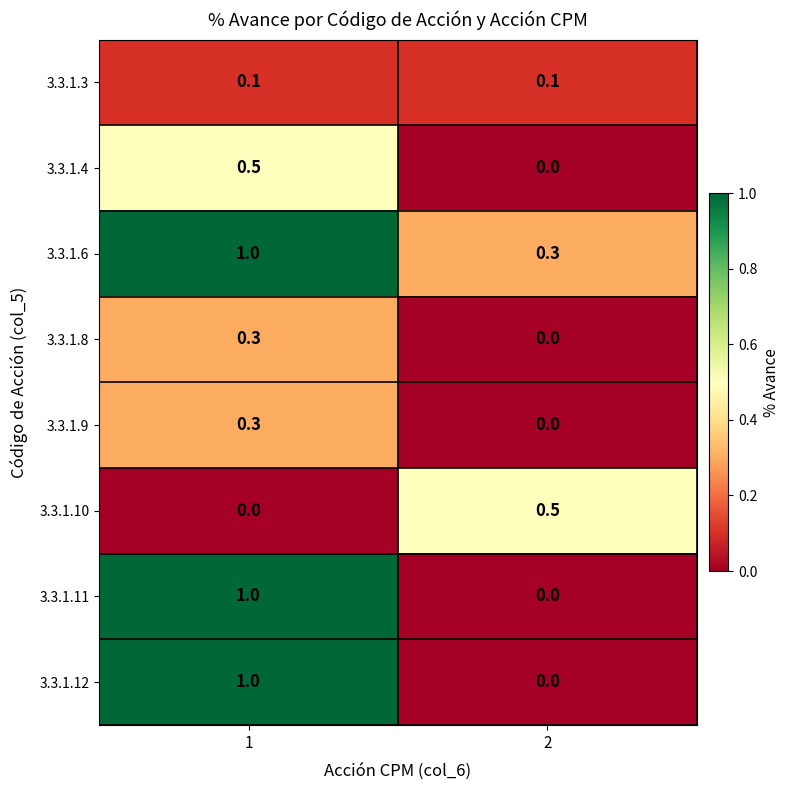

Reading left to right, list all the values displayed in this chart.

3.3.1.3: 0.1	0.1
3.3.1.4: 0.5	0.0
3.3.1.6: 1.0	0.3
3.3.1.8: 0.3	0.0
3.3.1.9: 0.3	0.0
3.3.1.10: 0.0	0.5
3.3.1.11: 1.0	0.0
3.3.1.12: 1.0	0.0